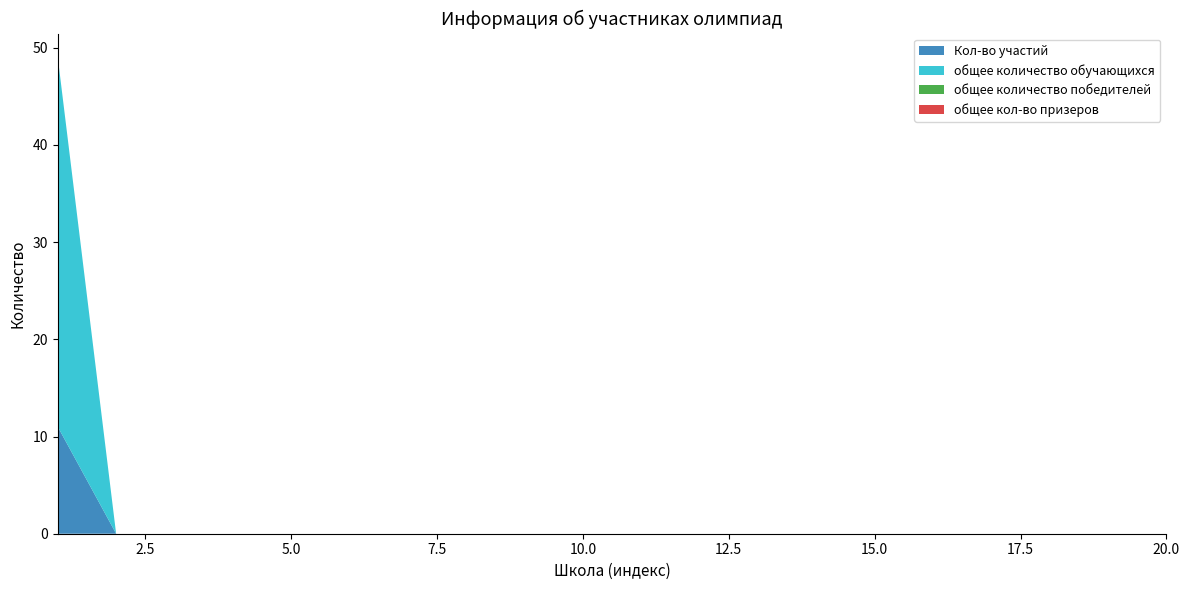

Reading right to left, what are all the values shown in this chart?

Кол-во участий: 20=0	19=0	18=0	17=0	16=0	15=0	14=0	13=0	12=0	11=0	10=0	9=0	8=0	7=0	6=0	5=0	4=0	3=0	2=0	1=11
общее количество обучающихся: 20=0	19=0	18=0	17=0	16=0	15=0	14=0	13=0	12=0	11=0	10=0	9=0	8=0	7=0	6=0	5=0	4=0	3=0	2=0	1=38
общее количество победителей: 20=0	19=0	18=0	17=0	16=0	15=0	14=0	13=0	12=0	11=0	10=0	9=0	8=0	7=0	6=0	5=0	4=0	3=0	2=0	1=0
общее кол-во призеров: 20=0	19=0	18=0	17=0	16=0	15=0	14=0	13=0	12=0	11=0	10=0	9=0	8=0	7=0	6=0	5=0	4=0	3=0	2=0	1=0